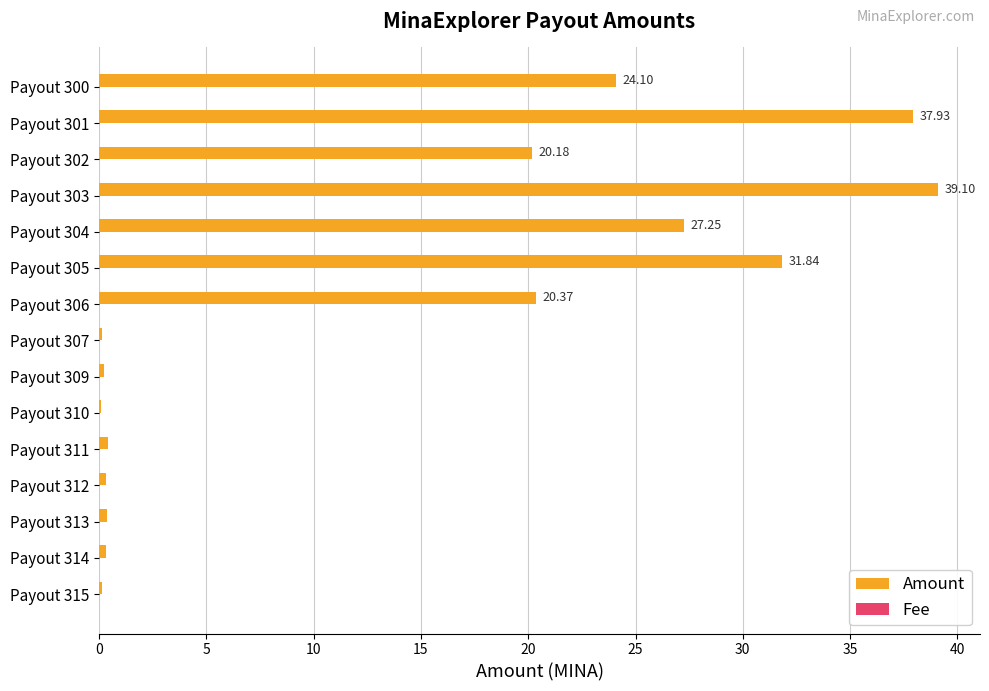

Which series has the largest total across all categories?

Amount